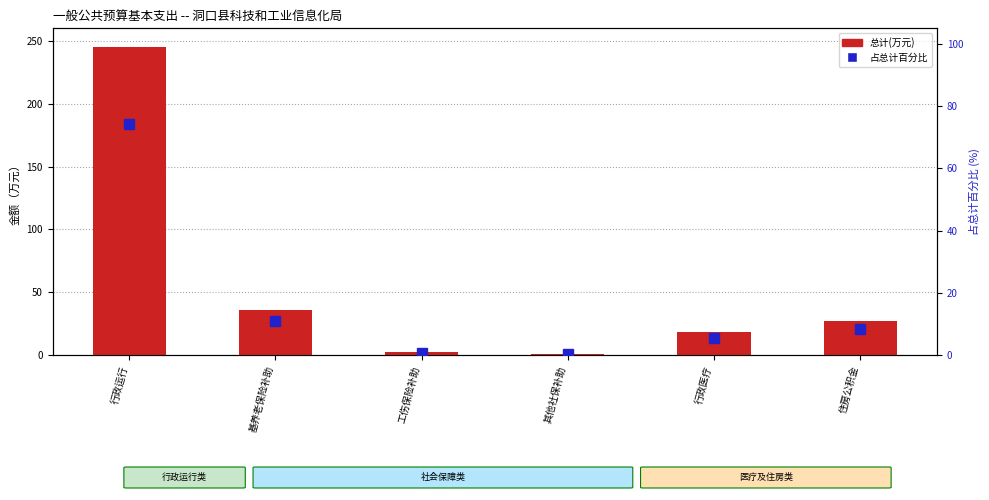

At which label does 占总计百分比 reach its minimum?

其他社保补助